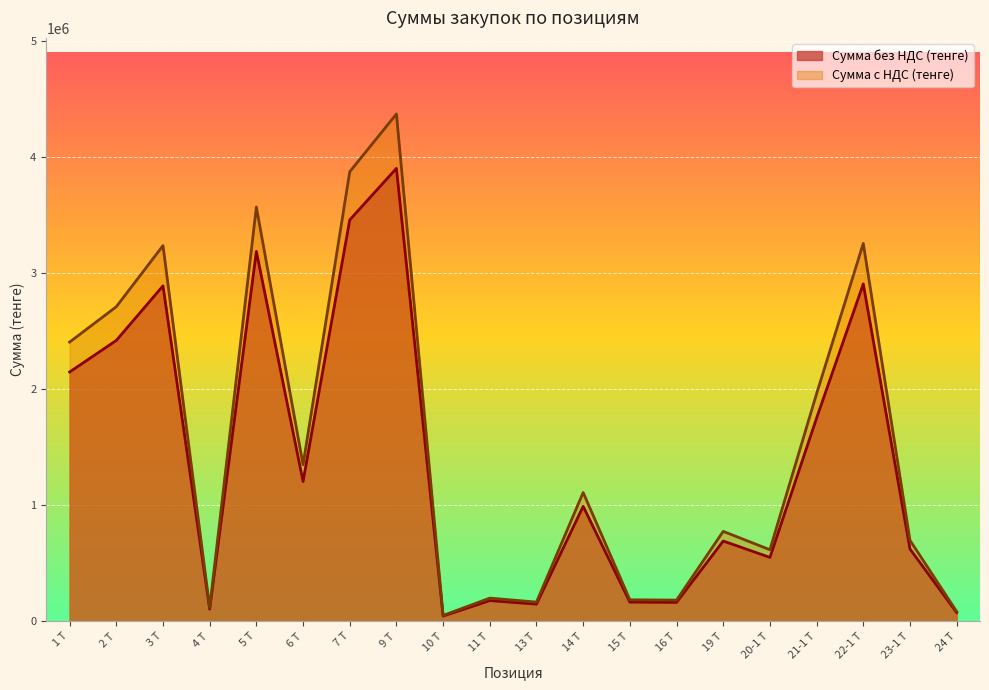

What is the difference between the second highest and second lowest values in the Сумма с НДС (тенге) series?

3786720.0